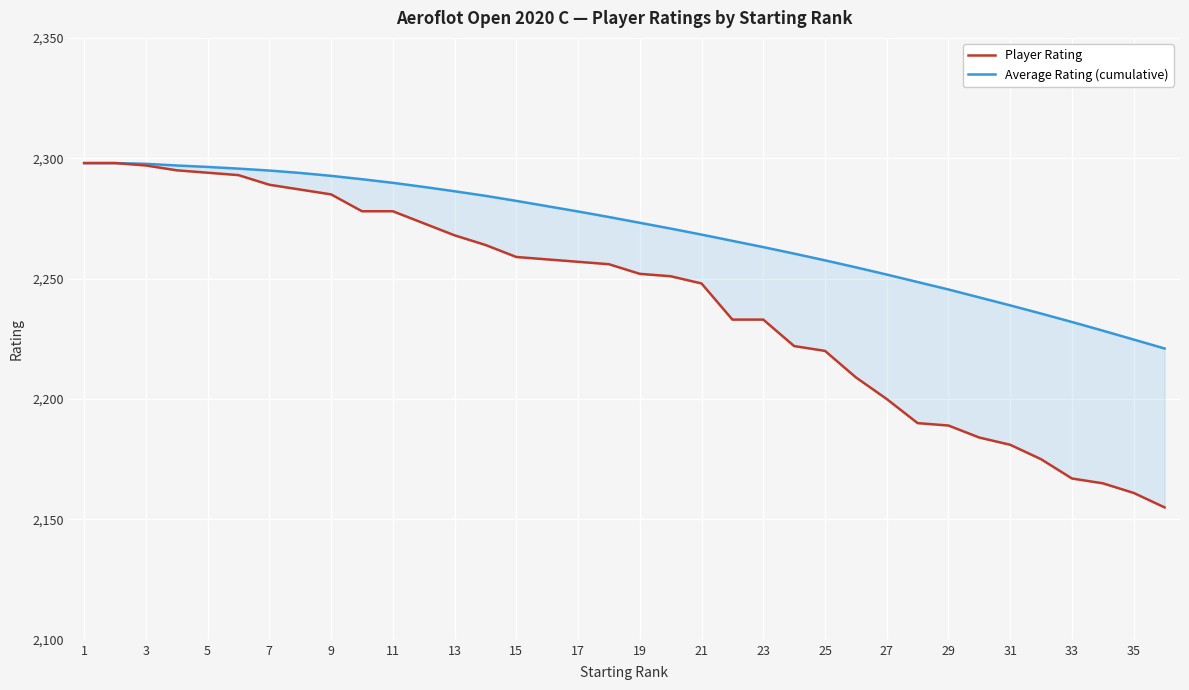

What is the sum of all Average Rating (cumulative) values?

81702.4